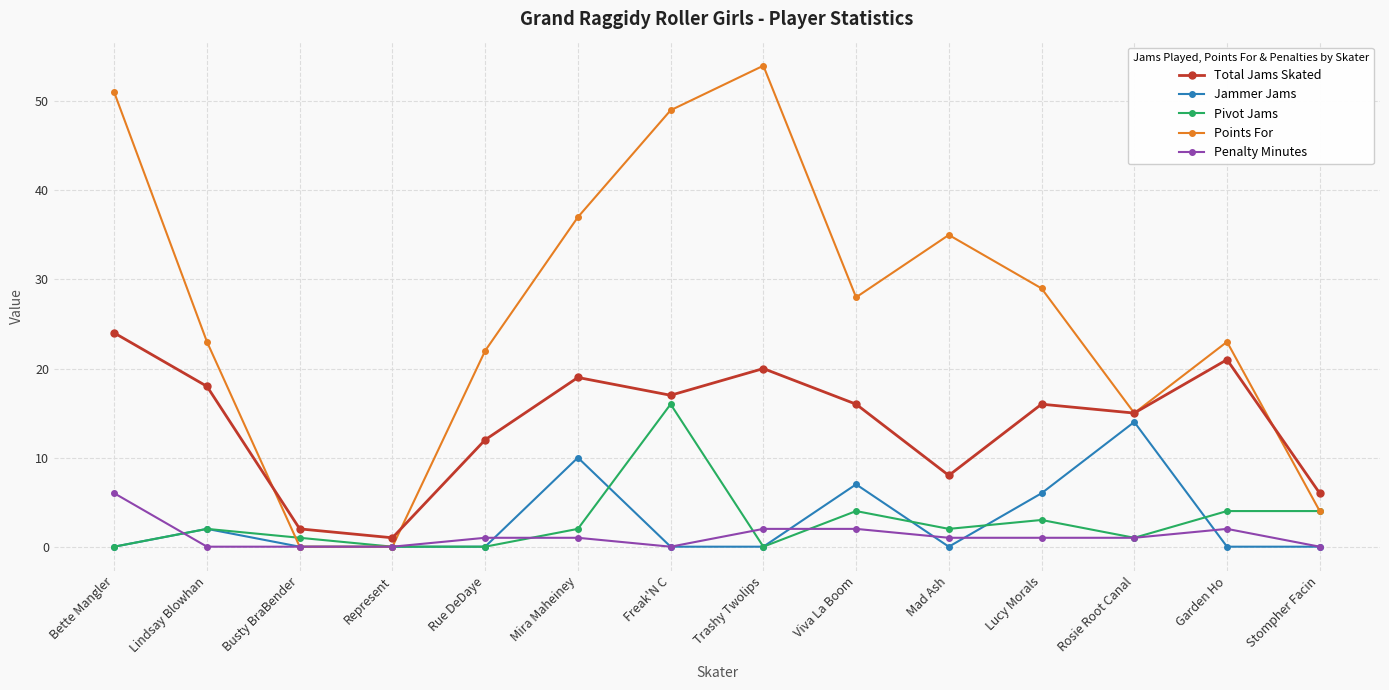

True or false: Pivot Jams and Total Jams Skated cross at least once.

False